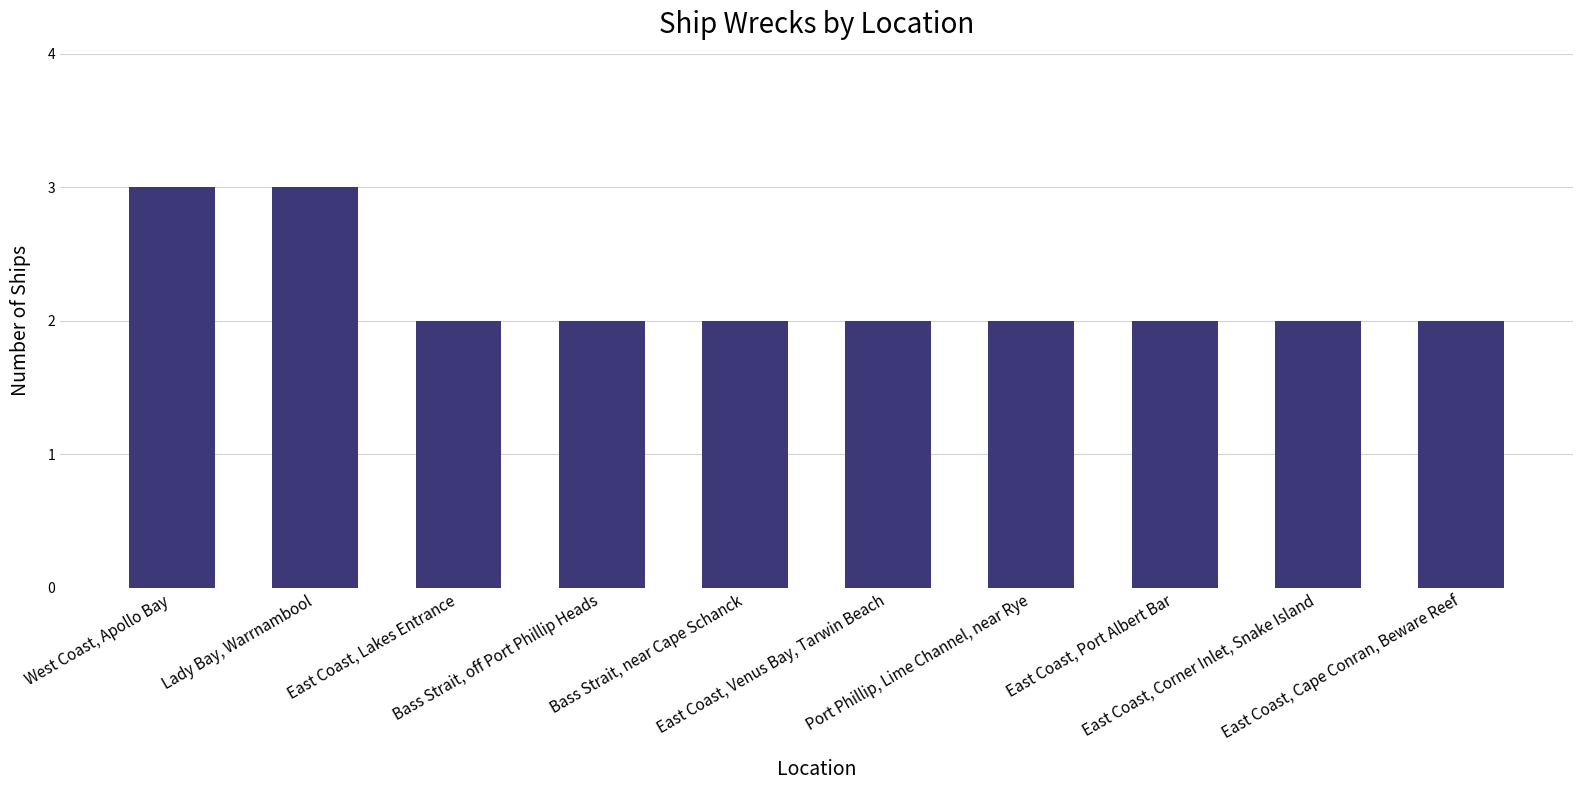

What is the value of the 8th bar from the left?

2